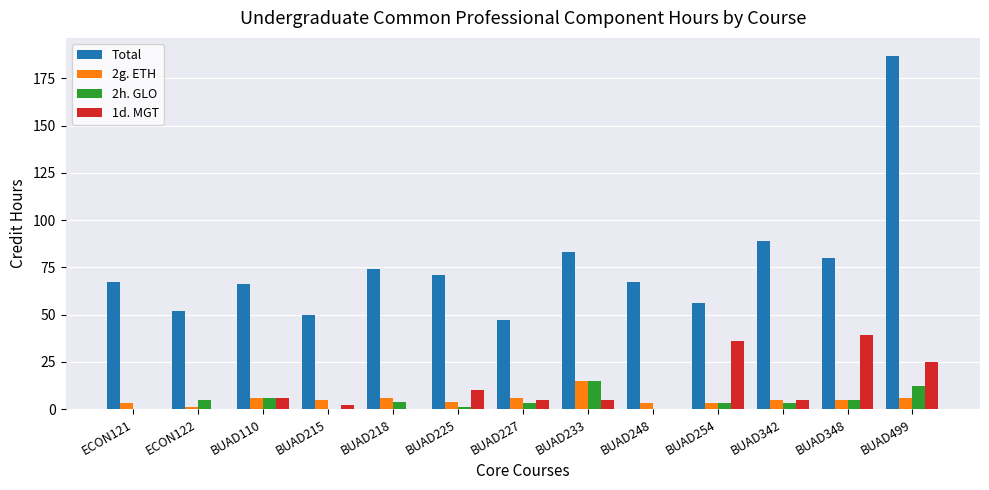

Where does the 1d. MGT series first go above 5?

BUAD110